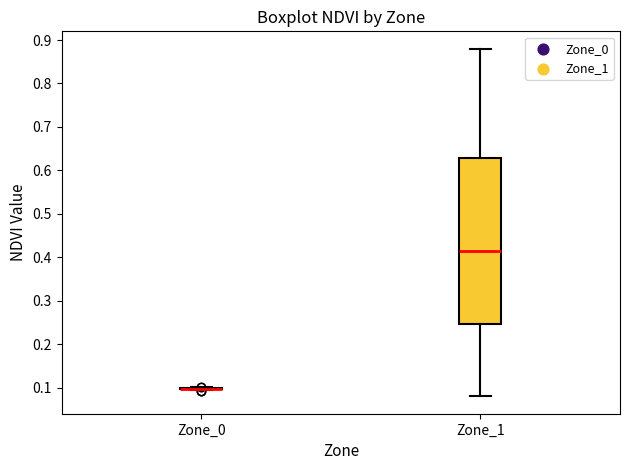

Reading left to right, transcribe this box plot: for each box, give where its median line is, the range the box spans, and where its two whiskers end, as read against the y-axis. The values are not printed on the chart, so give them approximately, as read against the axis.

Zone_0: box collapsed to a line at 0.10, whiskers 0.09 to 0.10
Zone_1: median 0.42, box 0.25 to 0.63, whiskers 0.08 to 0.88